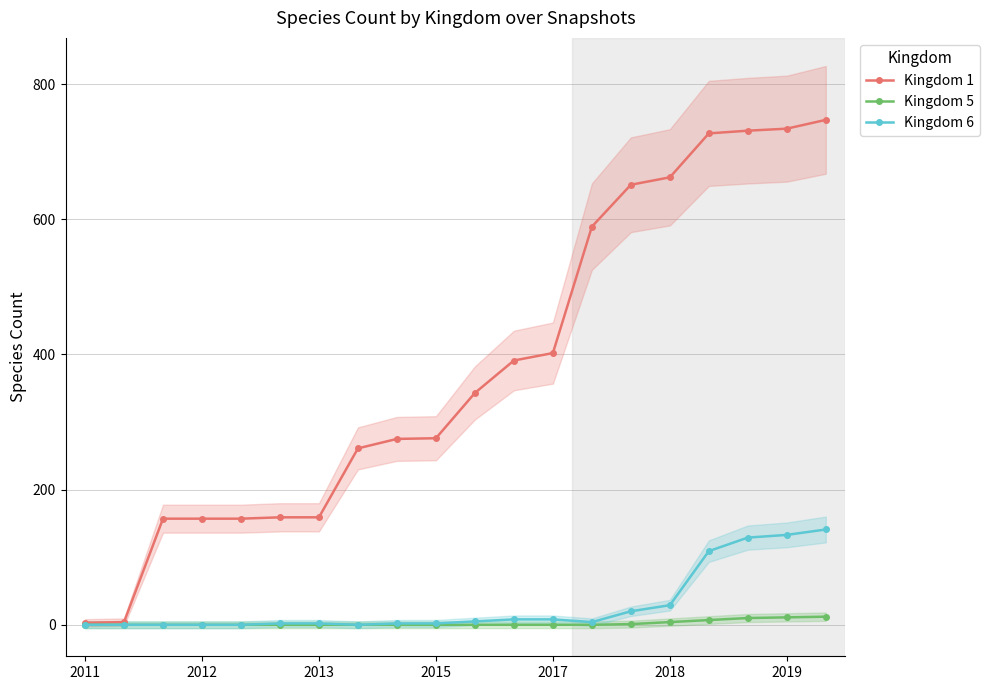

What is the spread (max minus min) of values at 17?

721